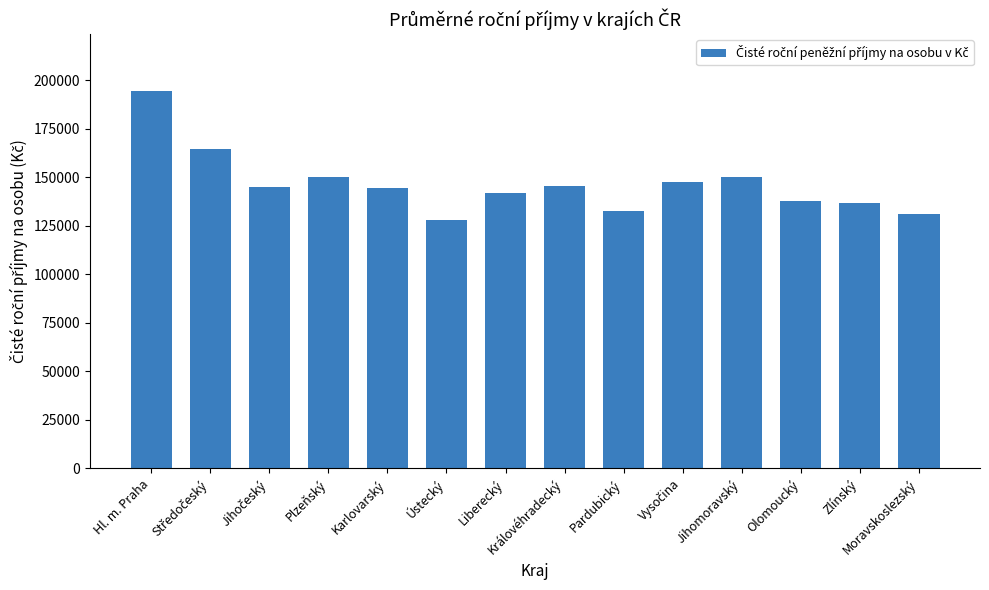

Count the number of values greater than 144832.

7